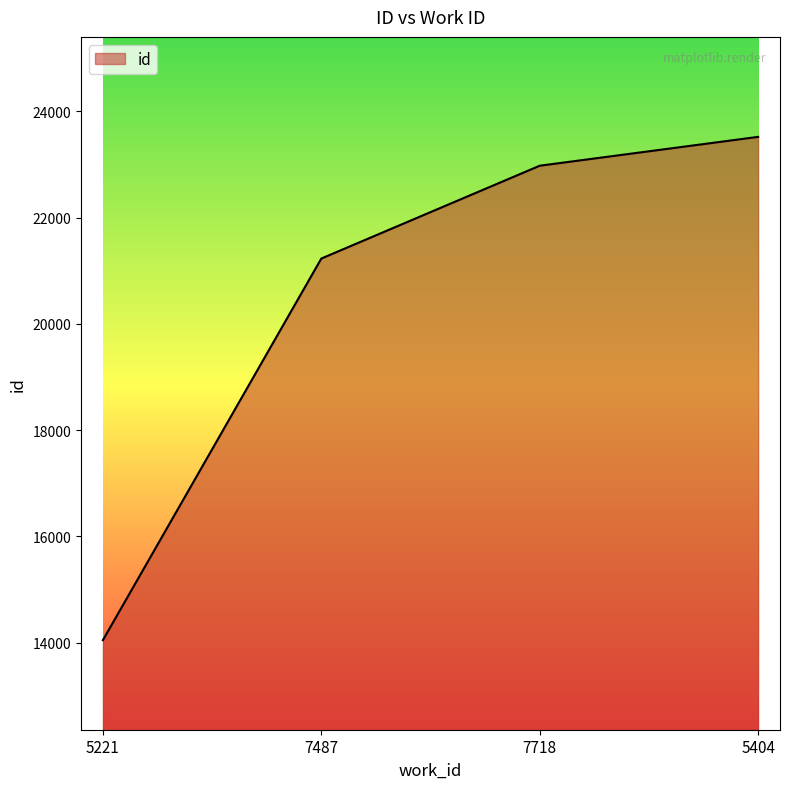

The value at 7487 is 5374. True or false?

False